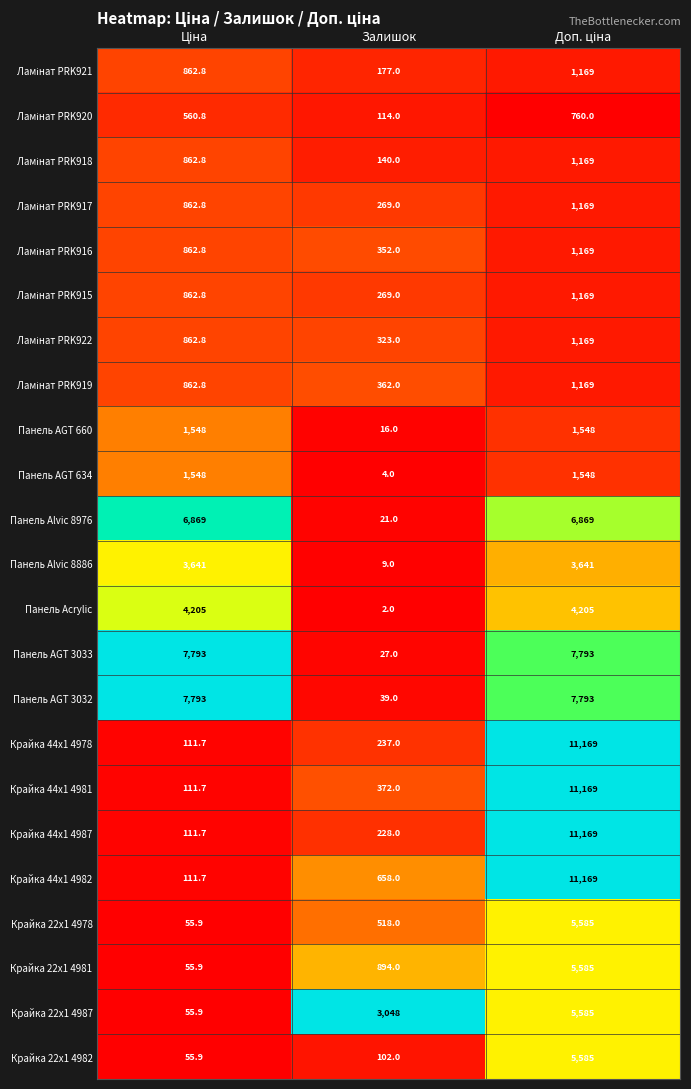

Which series has the largest total across all categories?

Панель AGT 3032